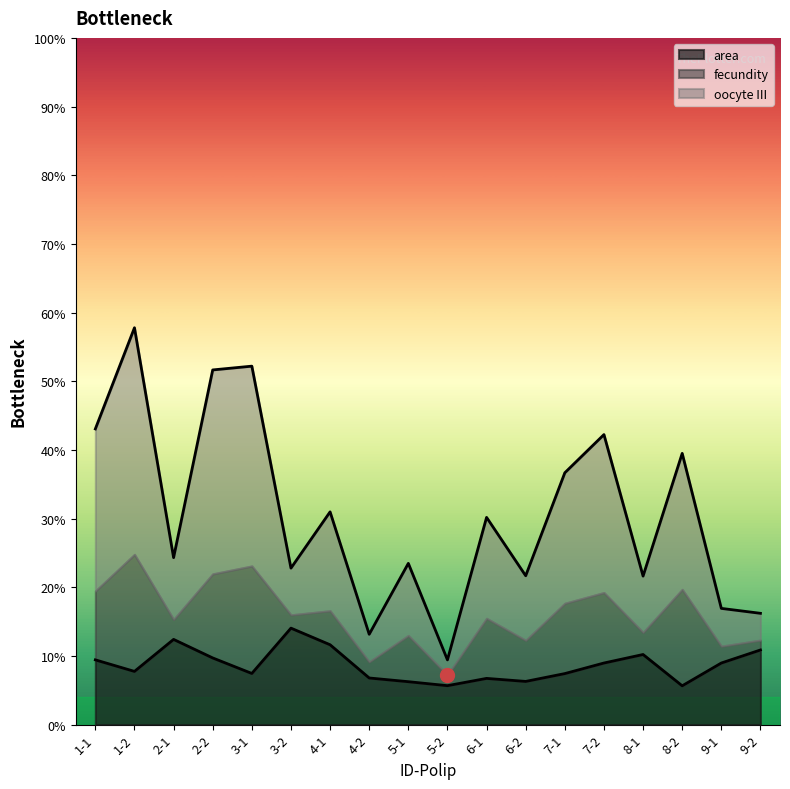

The value of oocyte III at 6-1 is 72.1. True or false?

False